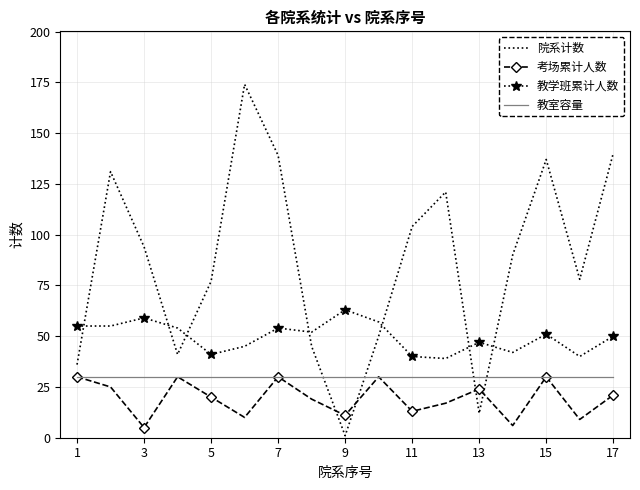

How many intersections are there between 考场累计人数 and 院系计数?

4